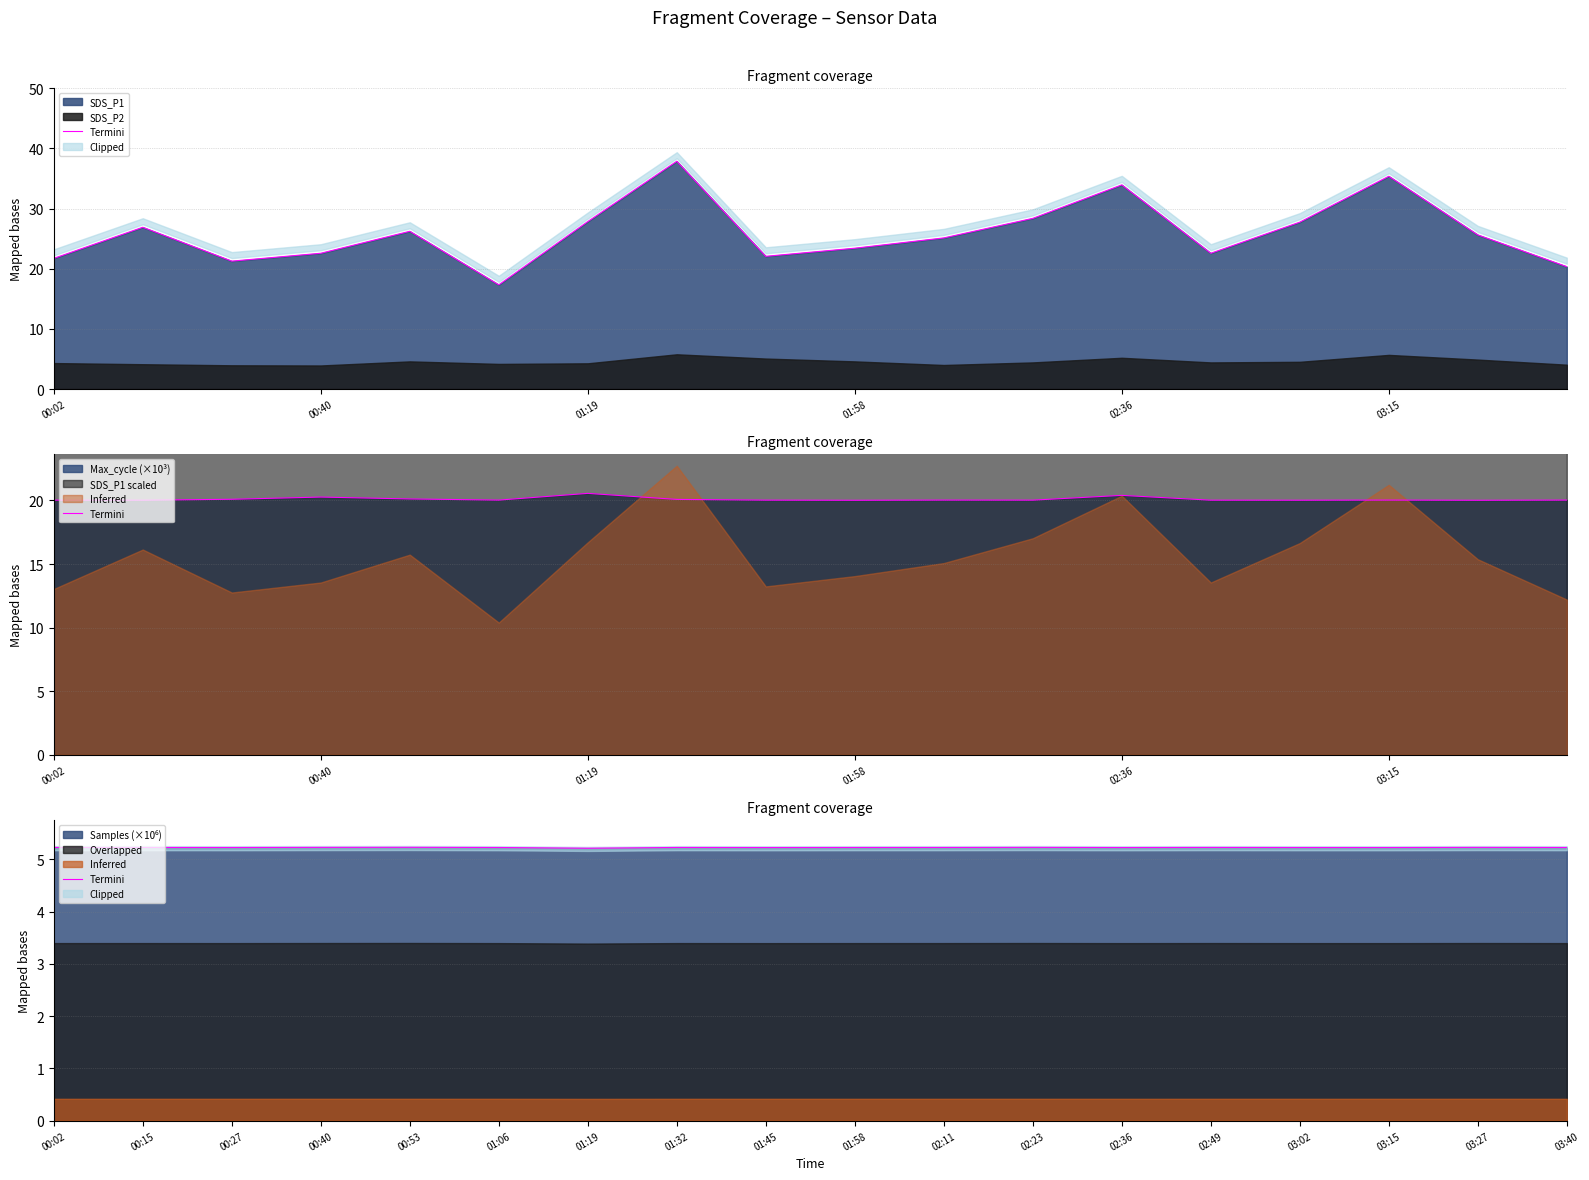

What value does the data have at 02:11?

5.2